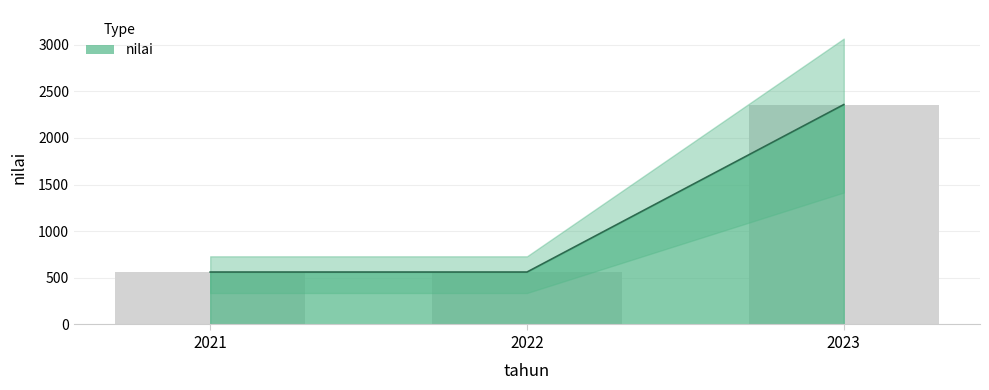

Which category has the highest value across all series?

2023